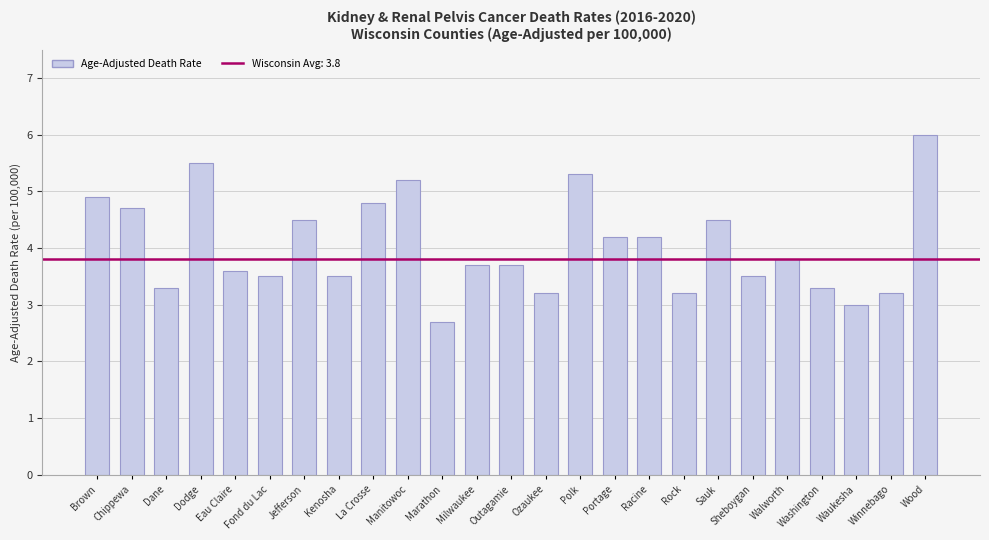

Read the value at Wood.

6.0